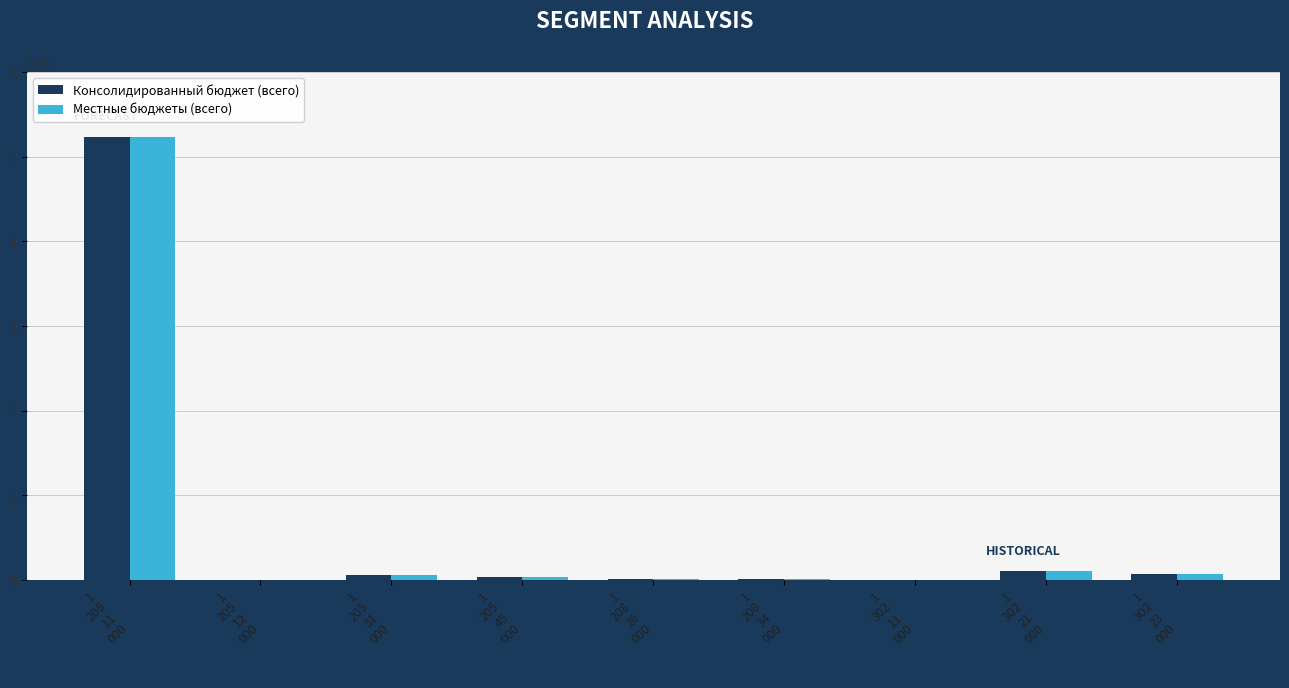

How many data points does each series have?

9